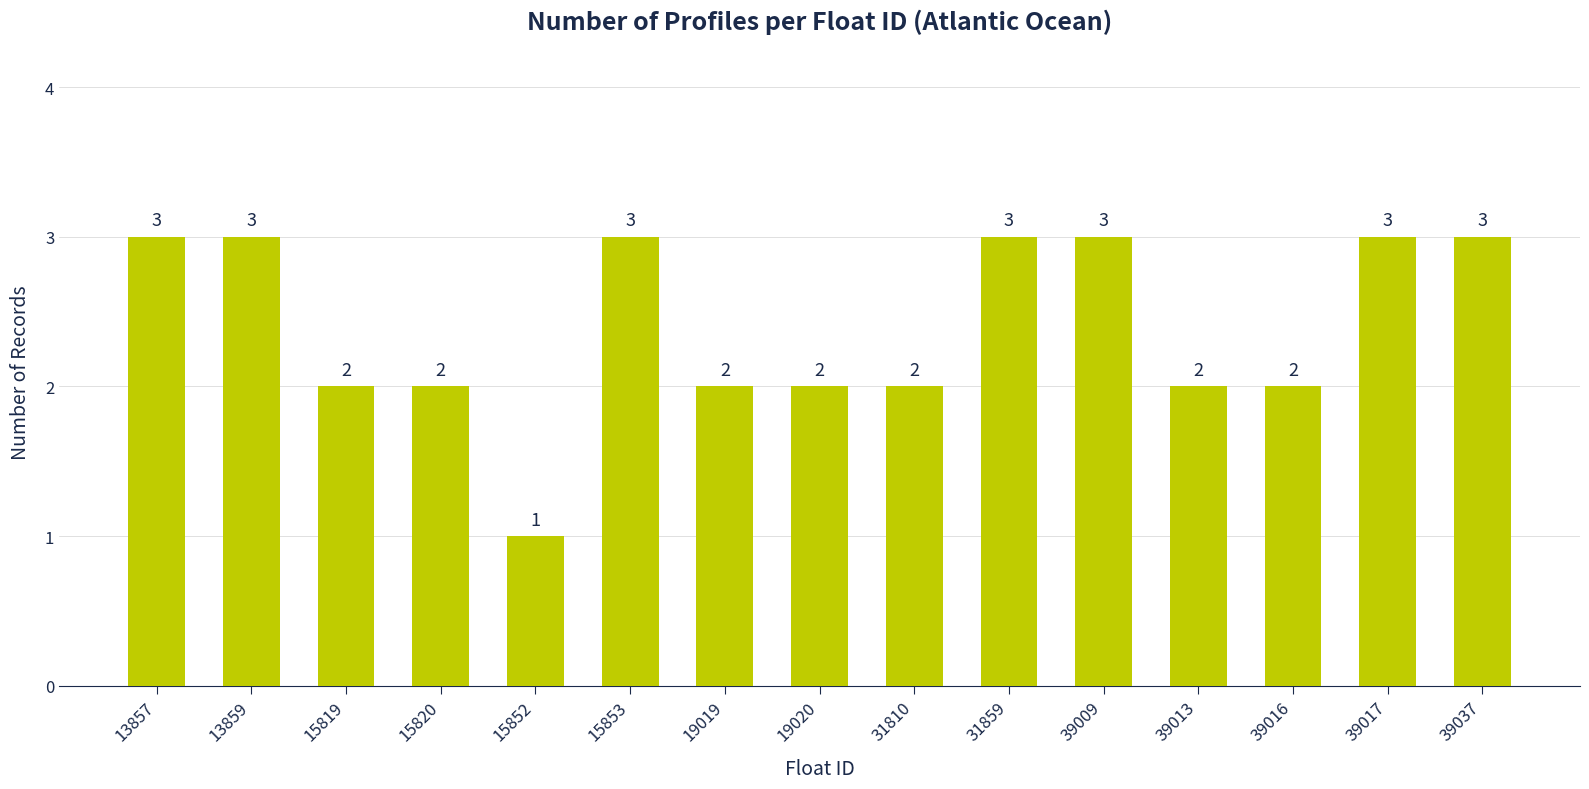

What is the change in value from 13857 to 39016?

-1